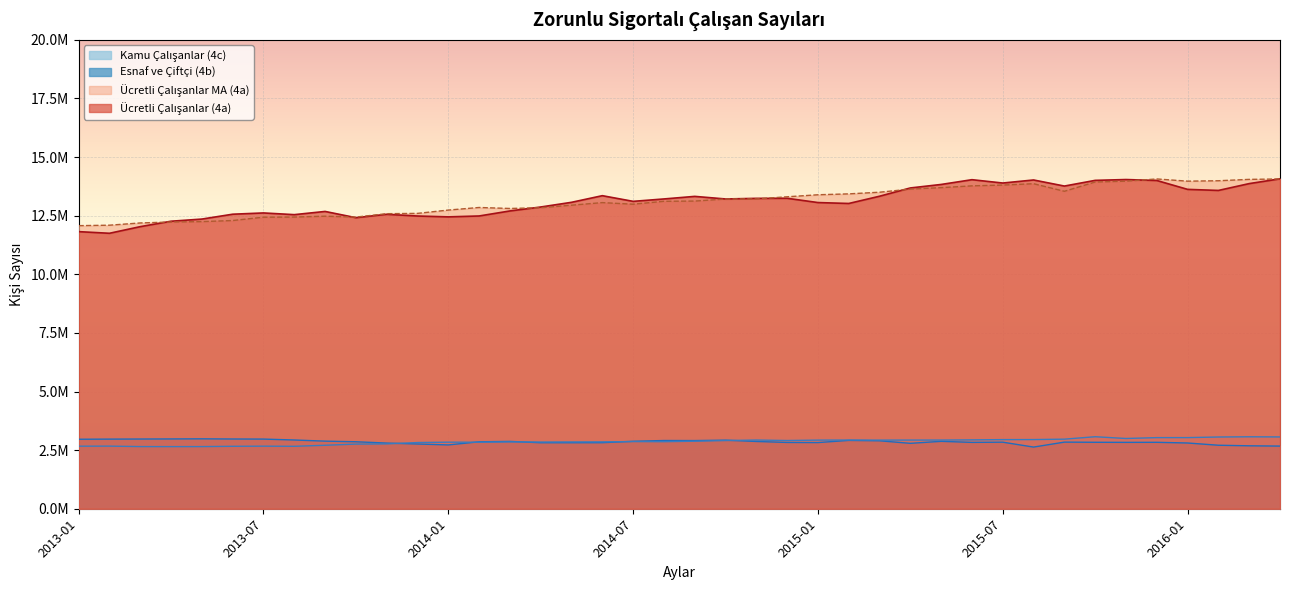

List the series in order of their peak value, lowest first.

Esnaf ve Ciftci (4b), Kamu Calisanlar (4c), Ucretli Calisanlar MA (4a), Ucretli Calisanlar (4a)